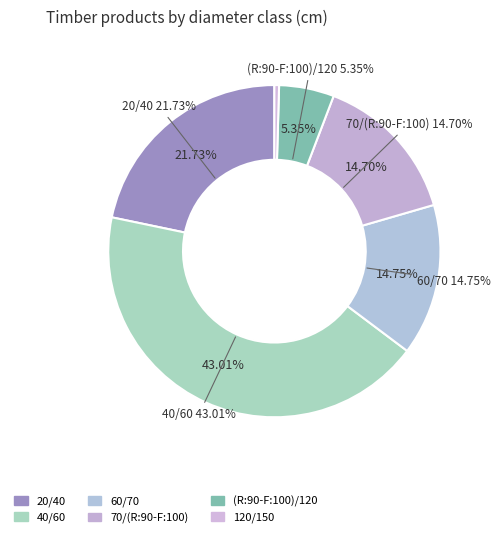

What percentage is the (R:90-F:100)/120 slice, to the nearest percent?

5%